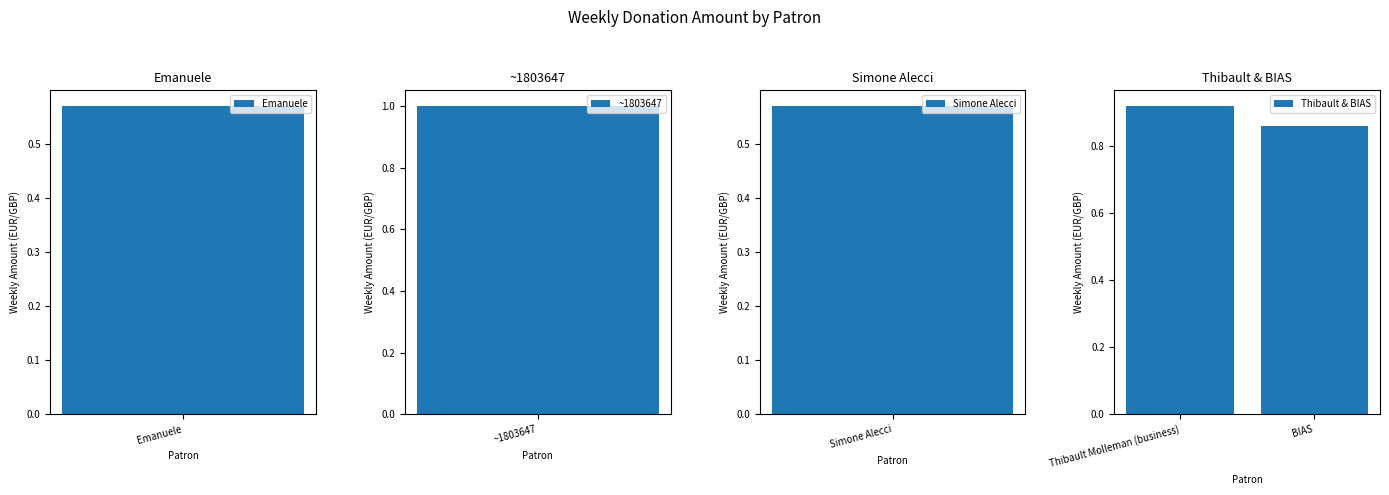

At which label does Thibault & BIAS reach its minimum?

BIAS